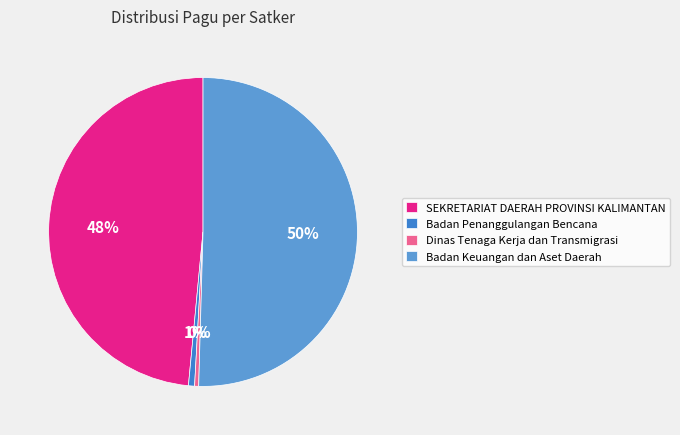

Combined, do Dinas Tenaga Kerja dan Transmigrasi and Badan Keuangan dan Aset Daerah account for over 50%?

Yes